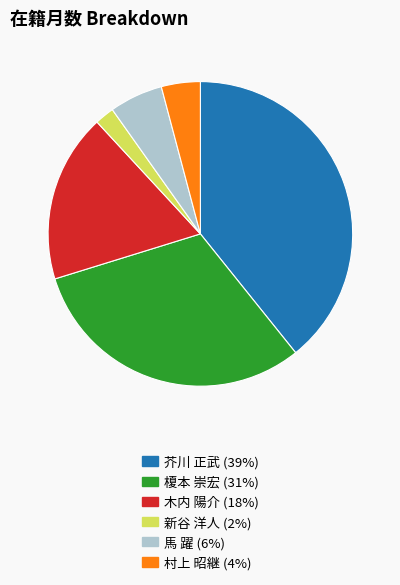

How many slices are in this pie chart?

6